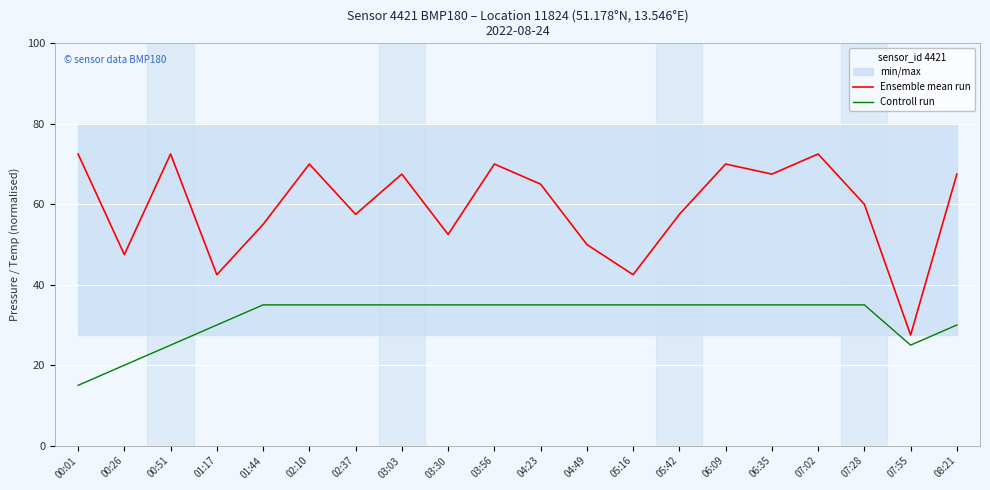

Reading right to left, what are all the values shown in this chart?

Ensemble mean run: 67.5	27.5	60.0	72.5	67.5	70.0	57.5	42.5	50.0	65.0	70.0	52.5	67.5	57.5	70.0	55.0	42.5	72.5	47.5	72.5
Controll run: 30.0	25.0	35.0	35.0	35.0	35.0	35.0	35.0	35.0	35.0	35.0	35.0	35.0	35.0	35.0	35.0	30.0	25.0	20.0	15.0